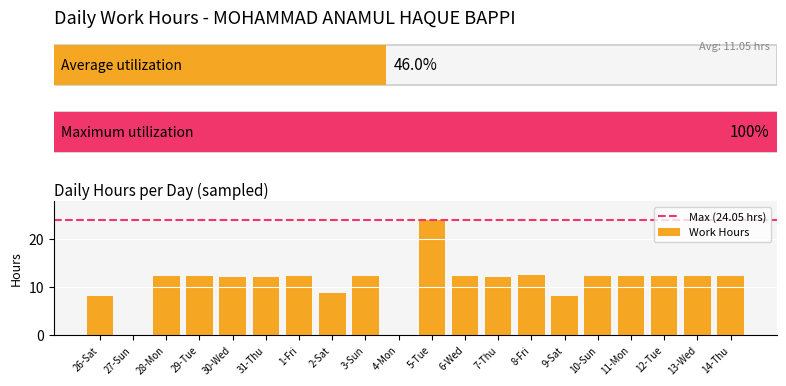

Rank the categories by value from lowest to highest.

27-Sun, 4-Mon, 26-Sat, 9-Sat, 2-Sat, 7-Thu, 30-Wed, 31-Thu, 12-Tue, 13-Wed, 11-Mon, 29-Tue, 10-Sun, 28-Mon, 6-Wed, 1-Fri, 14-Thu, 3-Sun, 8-Fri, 5-Tue